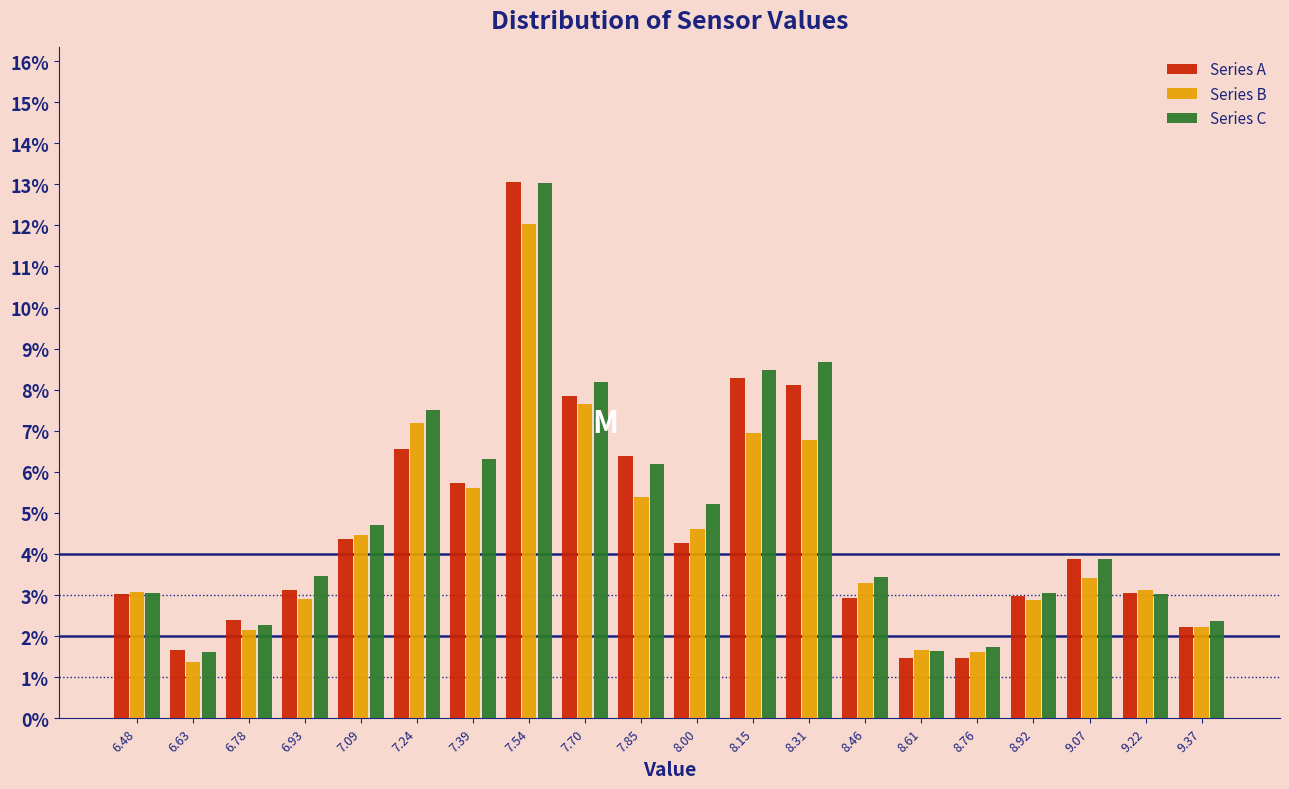

What is the height of the Series A bar covering 9.30 to 9.46 on the x-axis? Neither the bar edges nor the heights are printed on the chart, so give them approximately, as read against the axes.

2.2